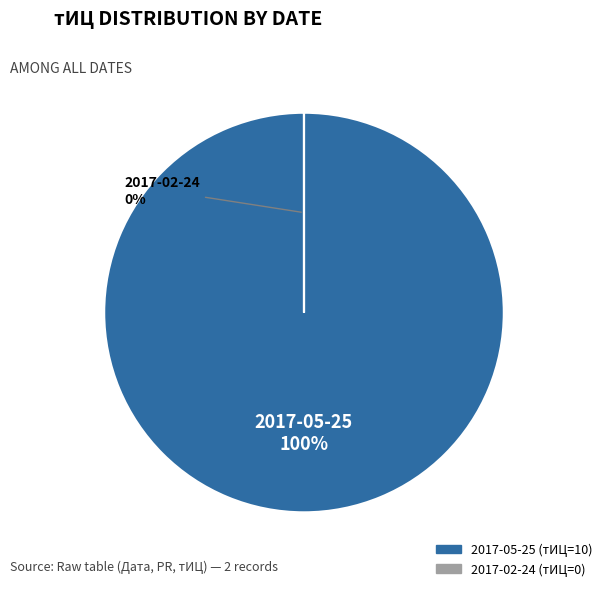

How many slices are in this pie chart?

2